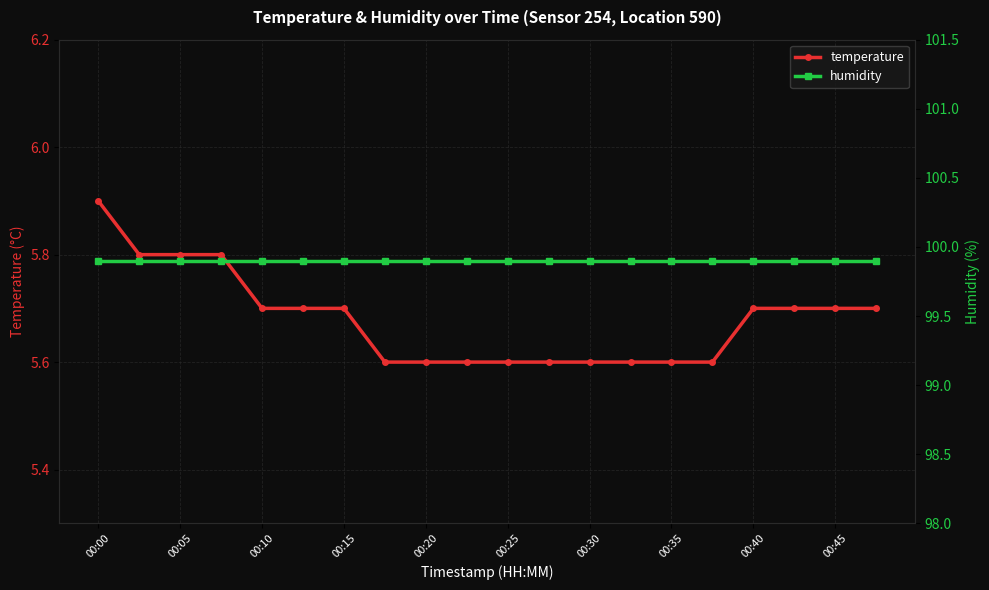

What is the lowest value of the temperature series?

5.6